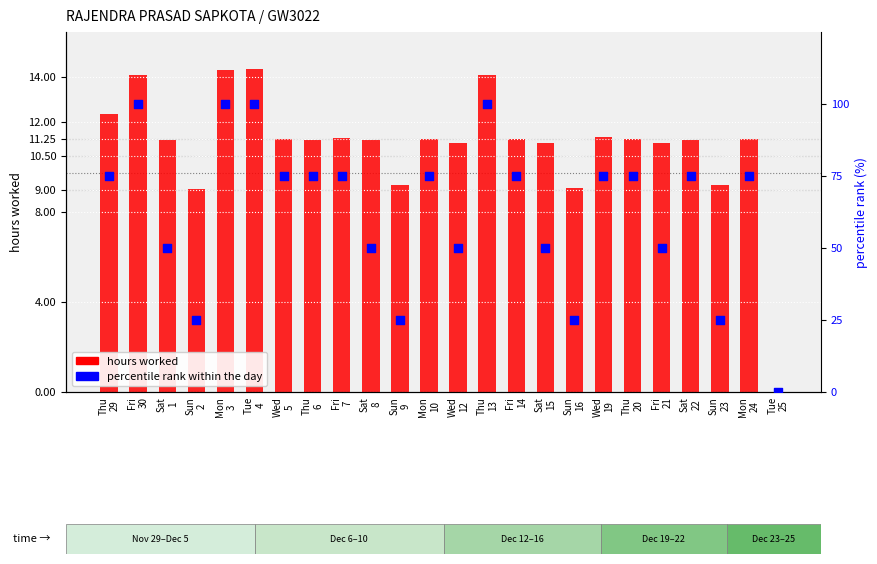

Which series has the largest Y range (max minus min)?

percentile rank within the day